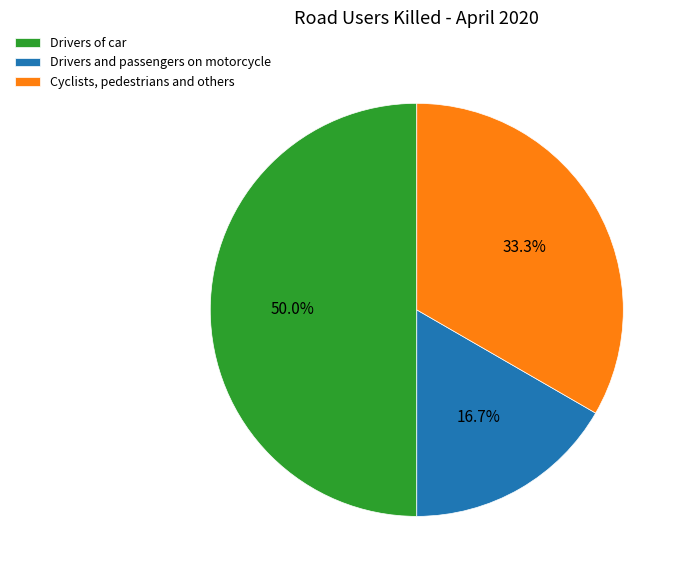

Which category has the biggest portion of the pie?

Drivers of car